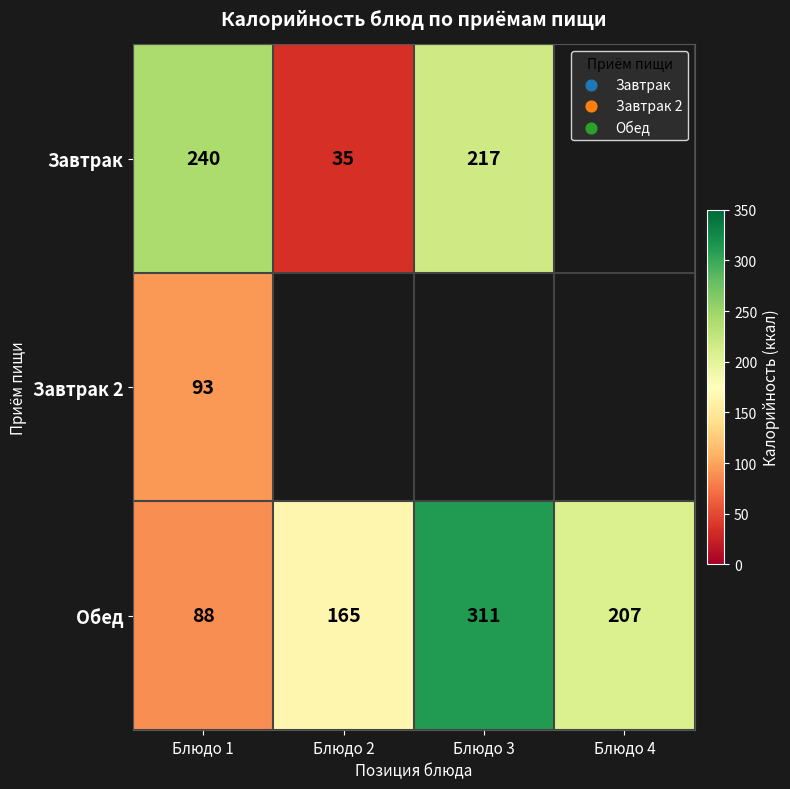

Rank the series at Блюдо 1 from lowest to highest value.

Обед, Завтрак 2, Завтрак